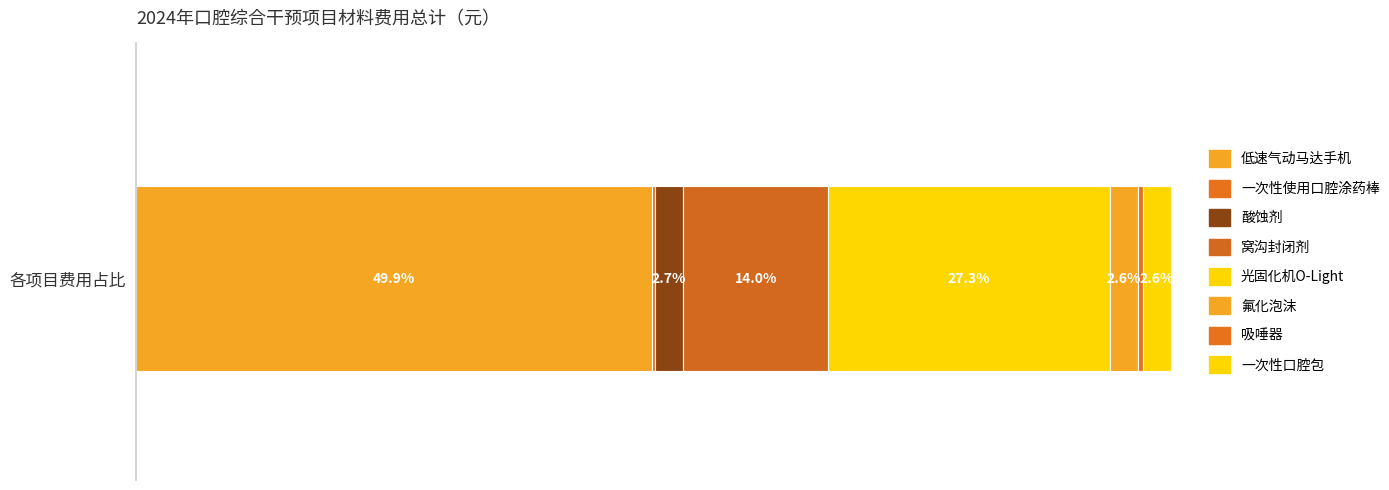

Are the bars horizontal?

Yes